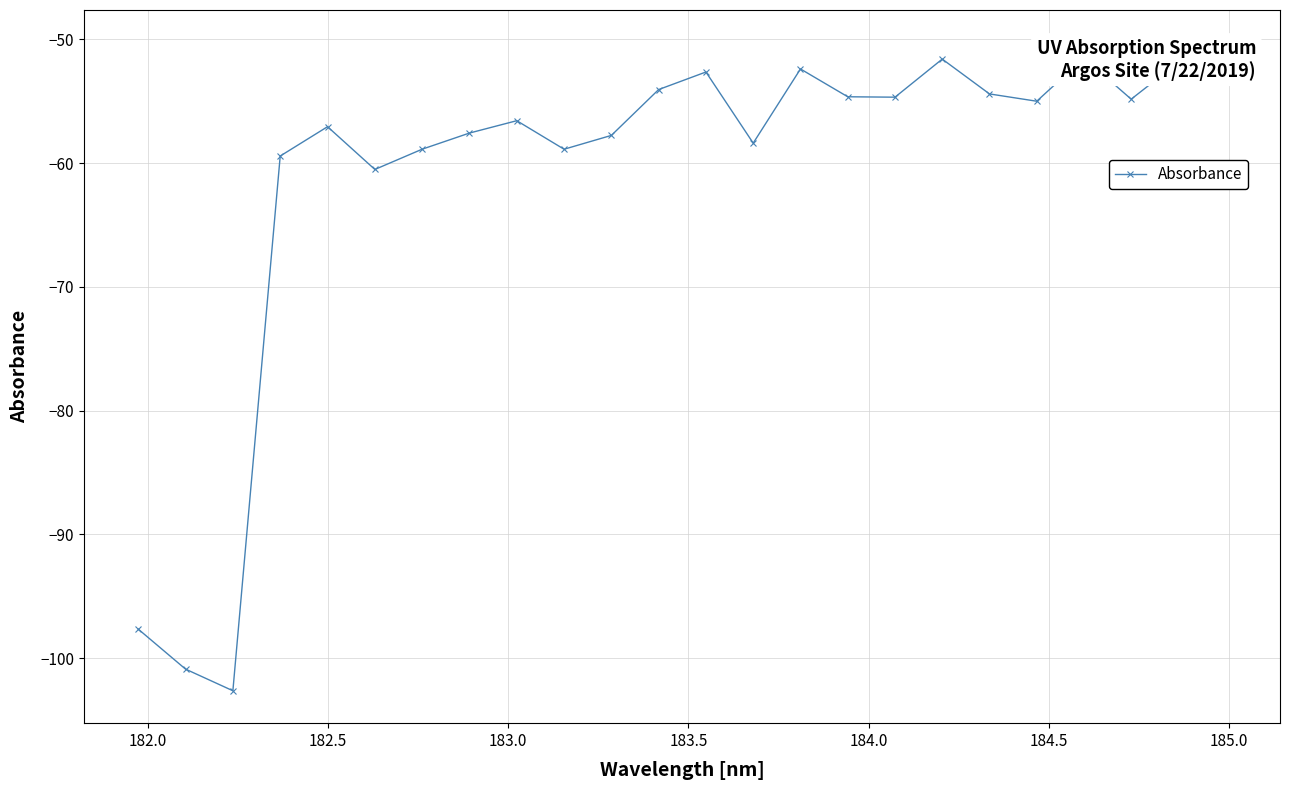

What is the minimum value shown in the chart?

-102.6